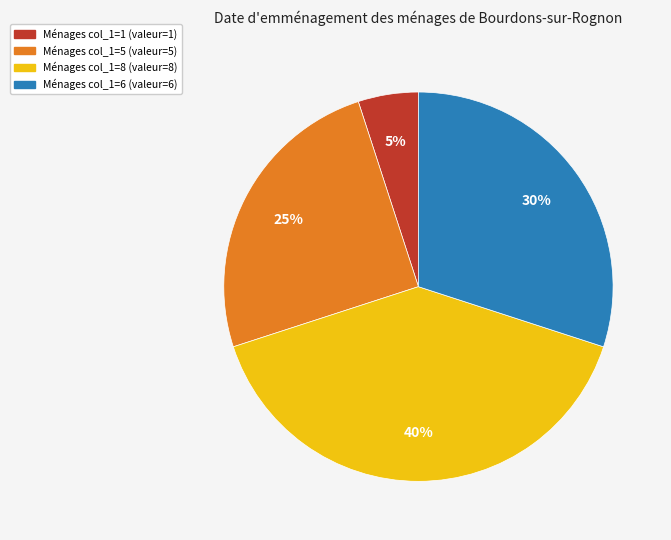

To the nearest percent, what is the average slice percentage?

25%